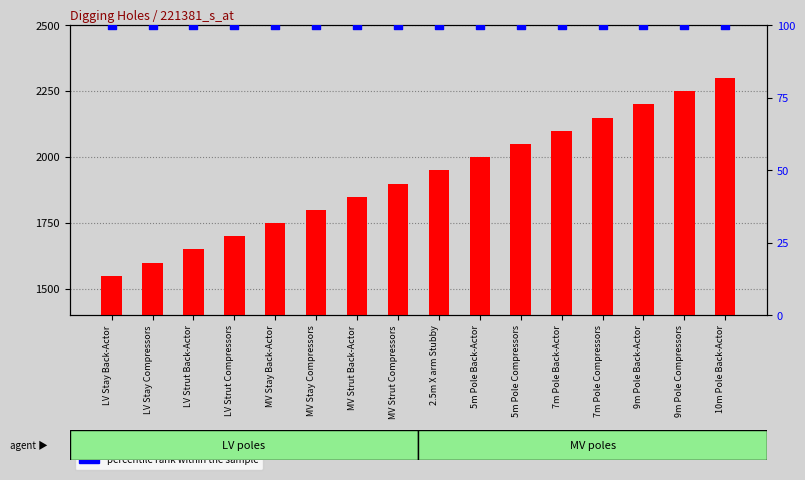

What are all the series names shown in the legend?

count, percentile rank within the sample